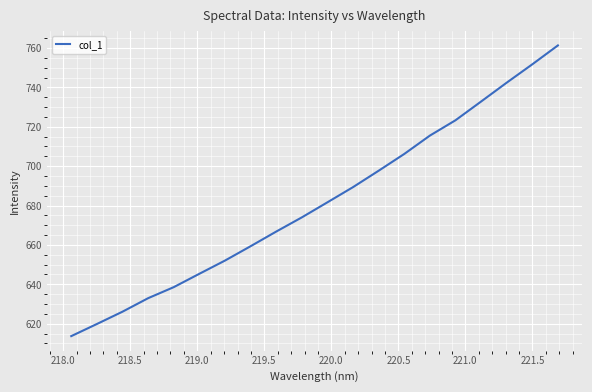

What is the maximum value shown in the chart?

761.3